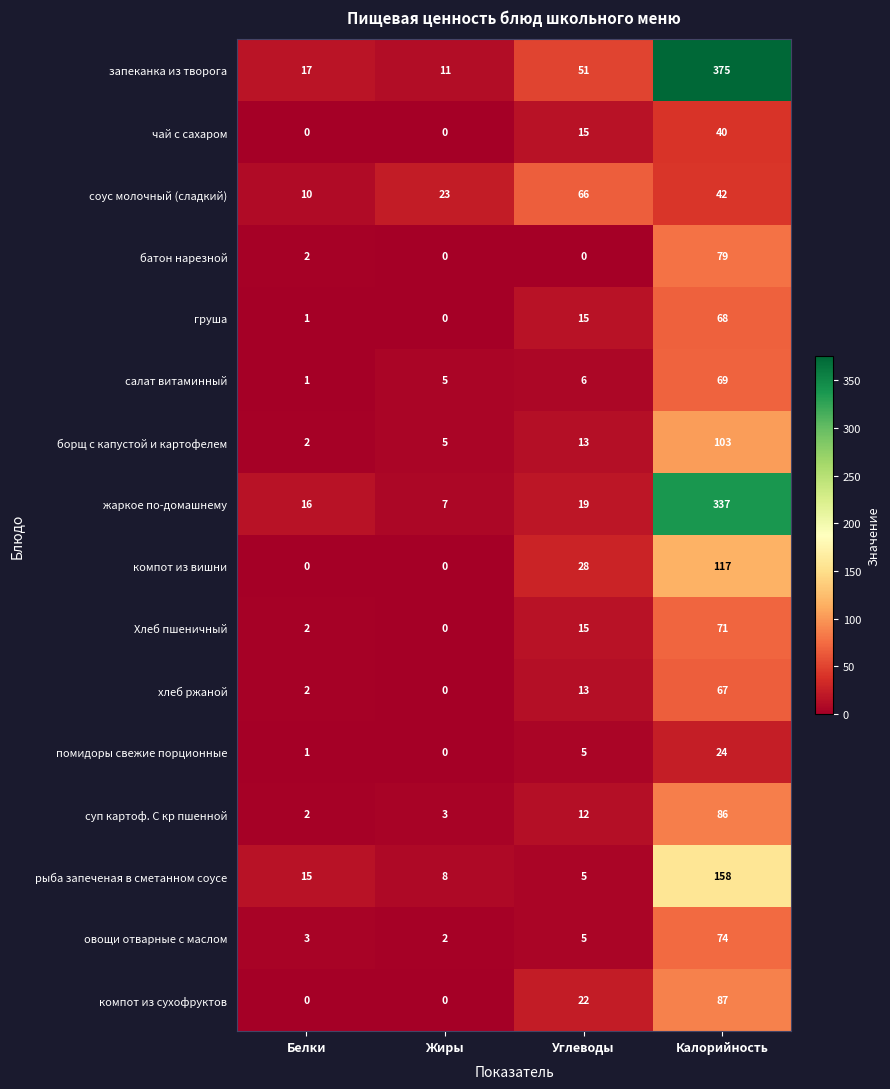

Where is овощи отварные с маслом nearest to the value 38?

Углеводы